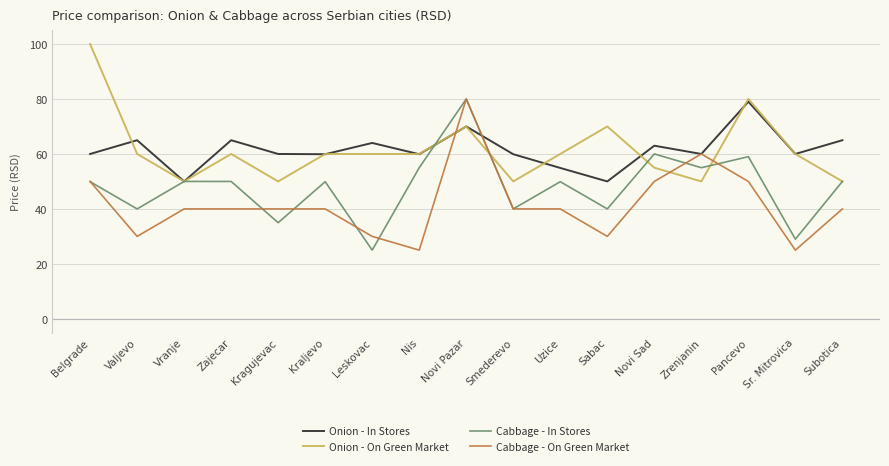

The Onion - On Green Market series shows 60.0 at Valjevo. True or false?

True